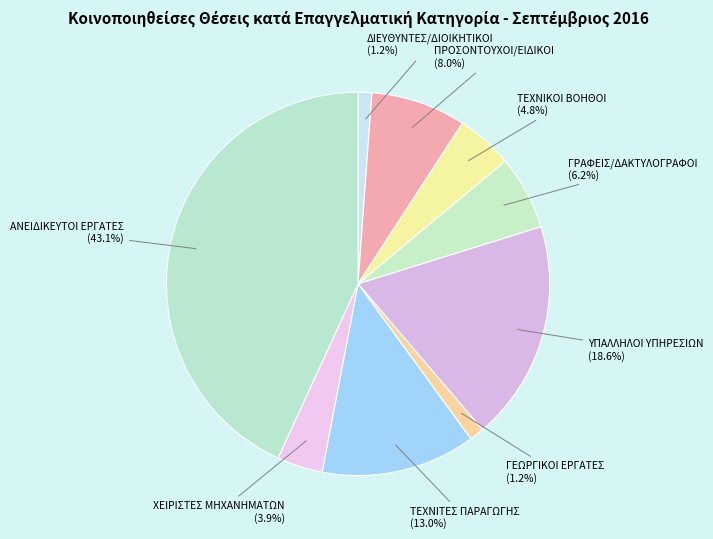

Is there a majority slice in this chart?

No